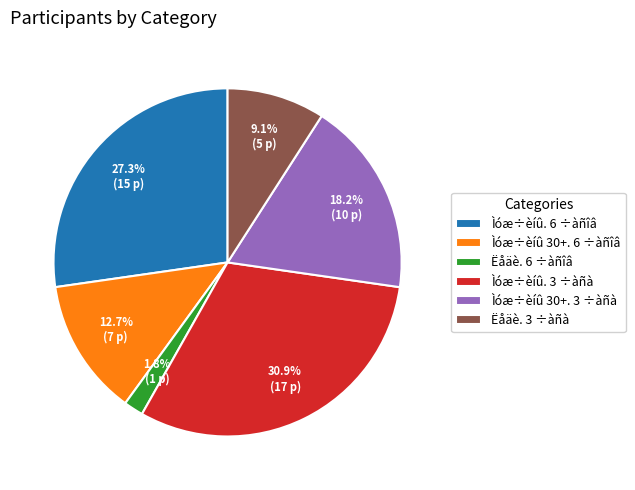

To the nearest percent, what portion does Ëåäè. 6 ÷àñîâ represent?

2%